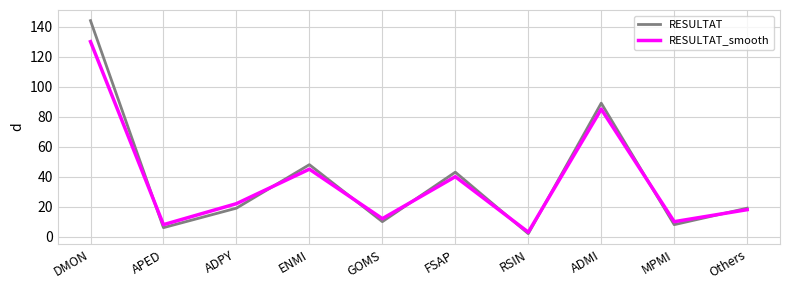

Read the RESULTAT value at FSAP.

43